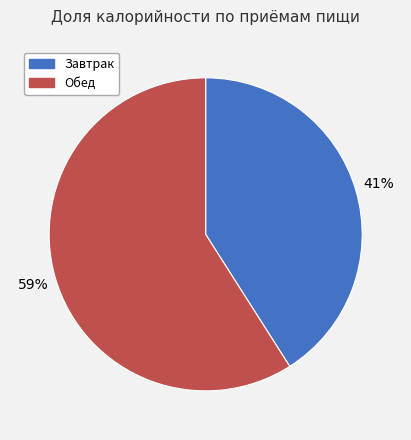

True or false: Обед accounts for 59% of the total.

True